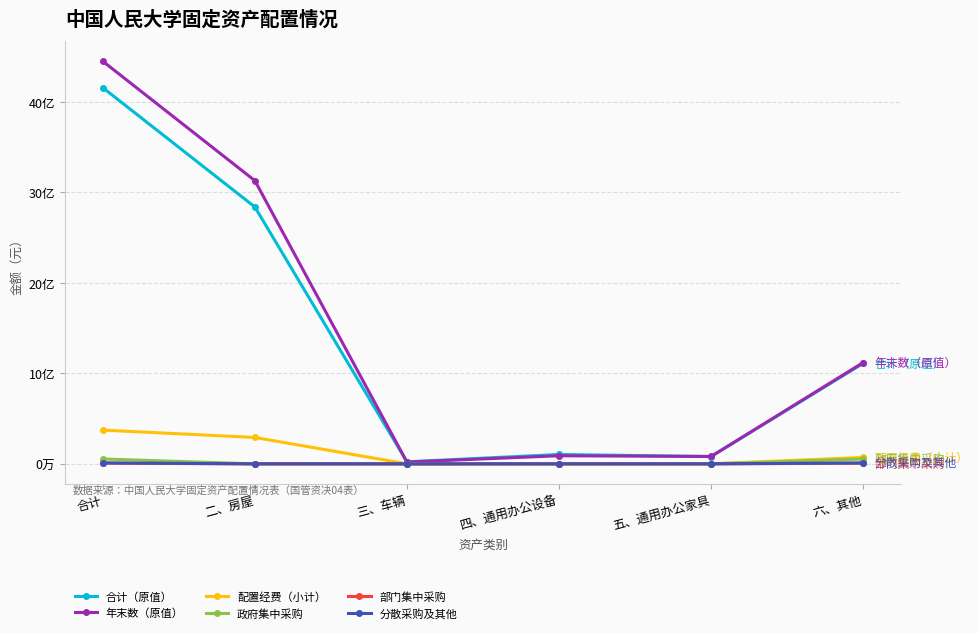

What is the difference between the second highest and second lowest values in the 部门集中采购 series?

7671367.8